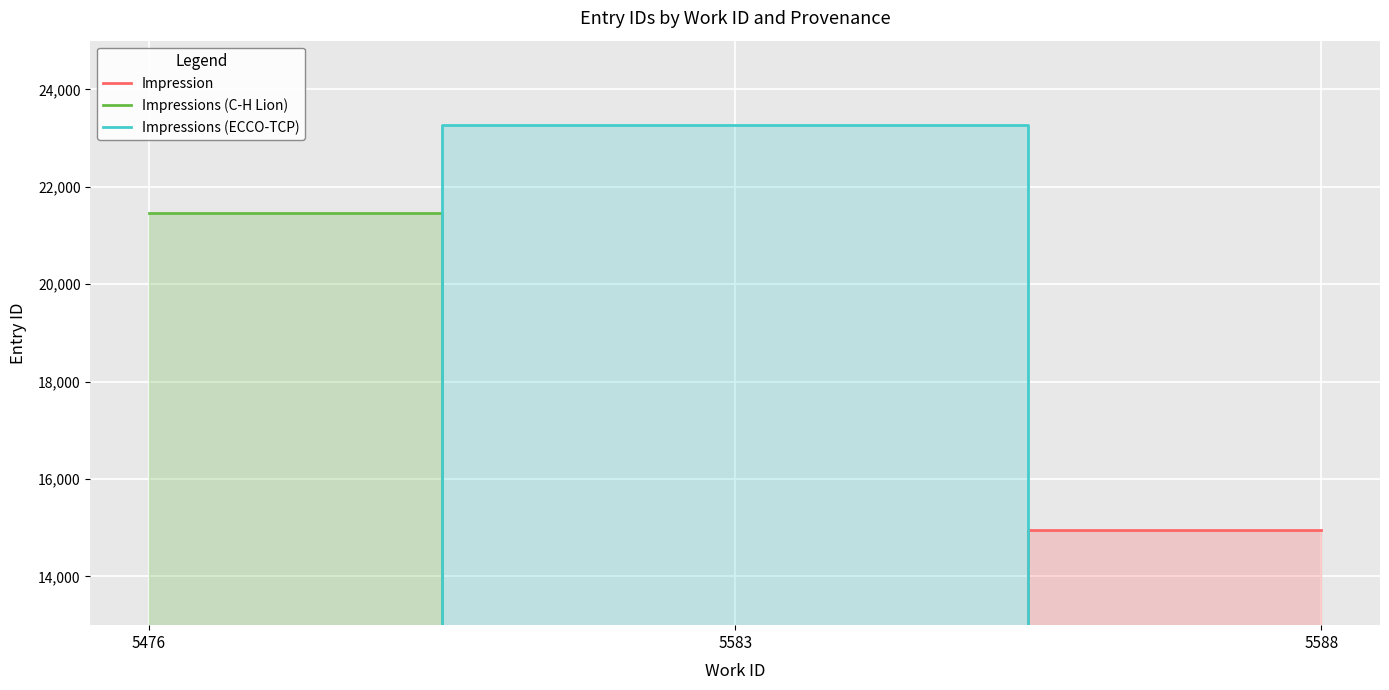

Reading left to right, extract all data points from this chart.

Impression: 0	0	14946
Impressions (C-H Lion): 21458	0	0
Impressions (ECCO-TCP): 0	23261	0